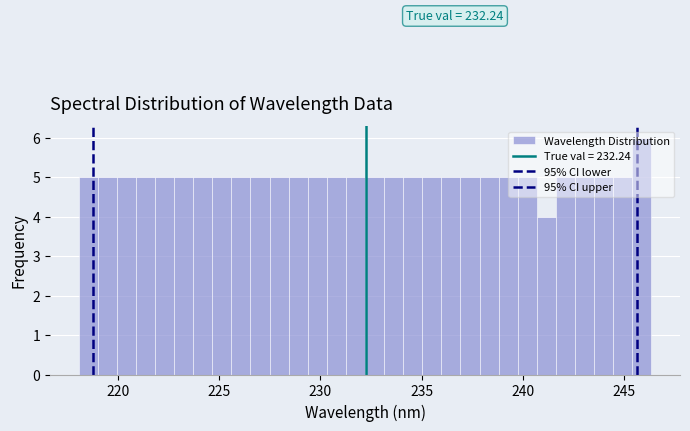

Around what value on the x-axis is the tallest bar? Give the approximate position of its centre, as read against the axis.

246.0